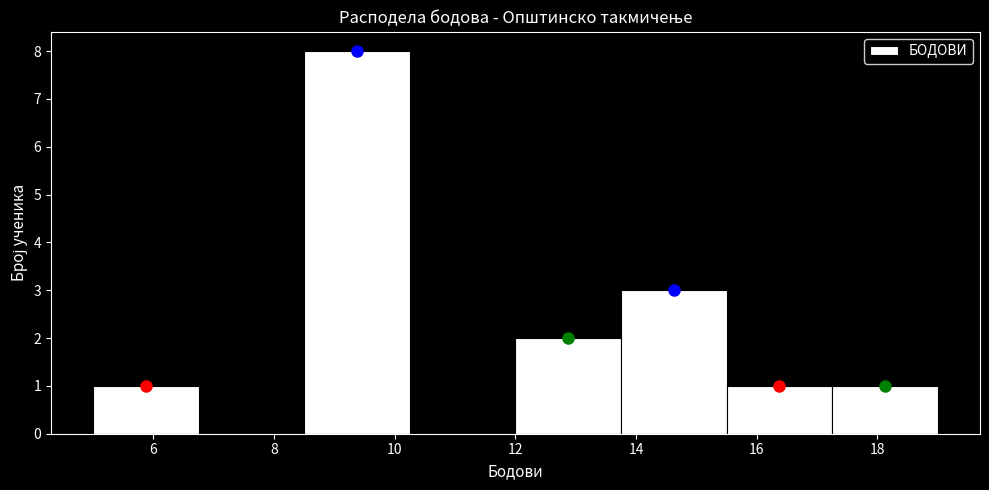

Over which range of the x-axis is the bar tallest?

8.50 to 10.25